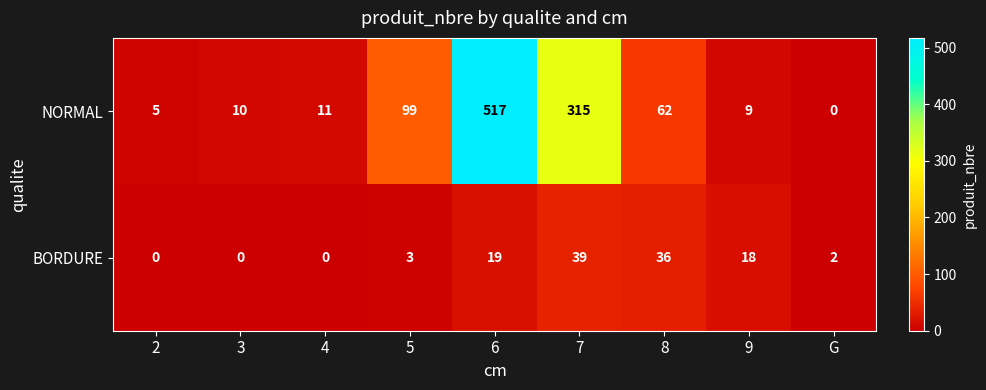

Is it true that BORDURE equals 3 at 5?

True